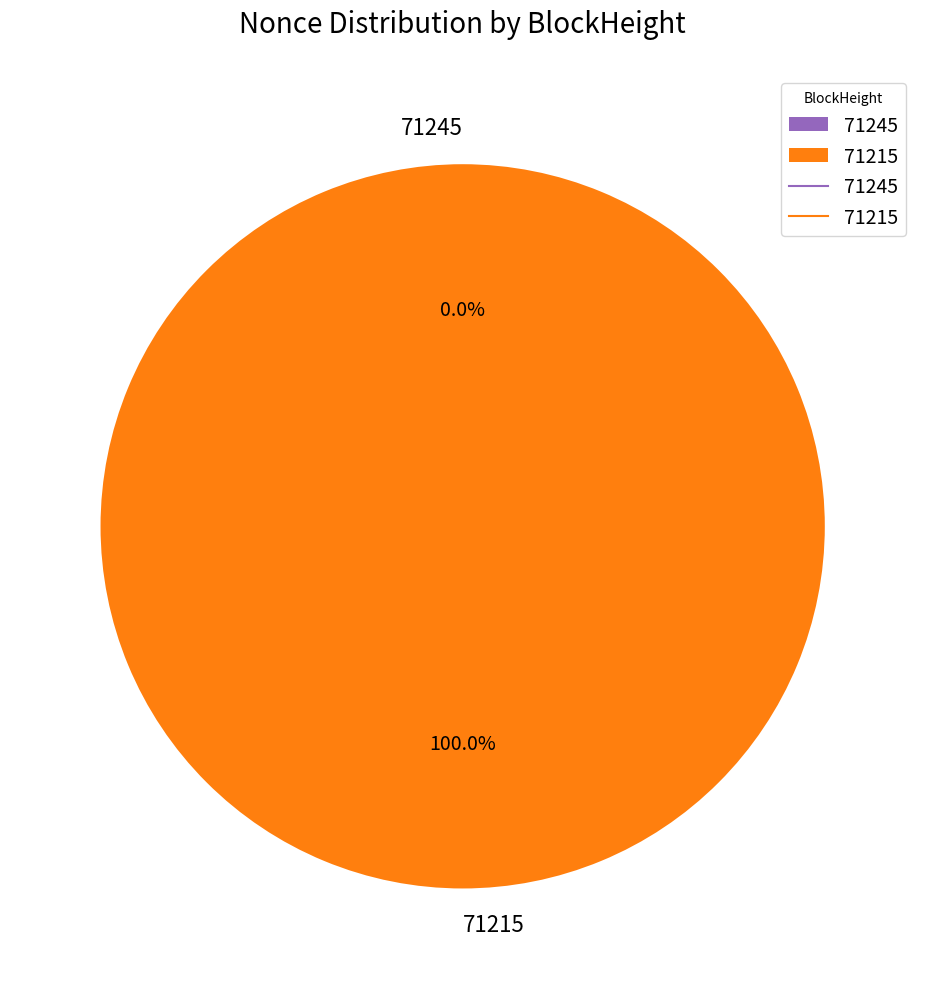

Is it true that 71215 is 100% of the pie?

True